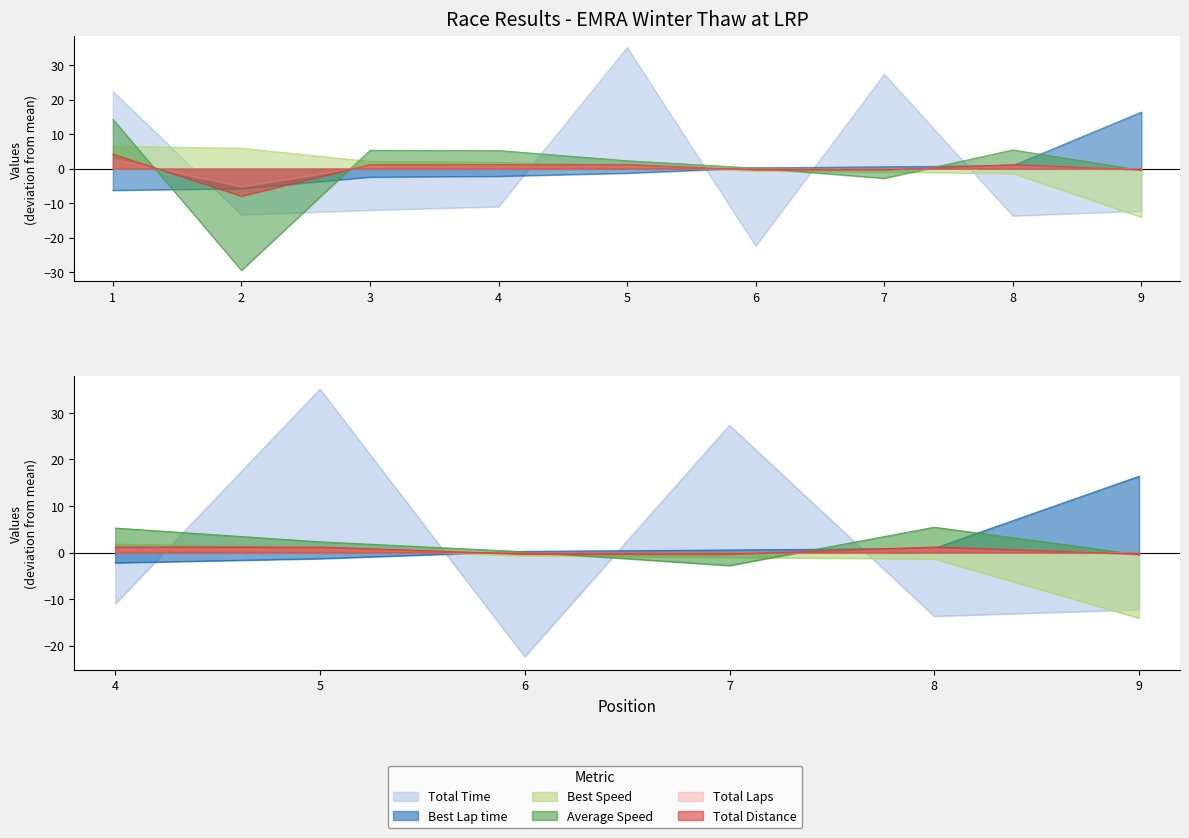

What is the approximate value of Best Speed at 2?

5.9